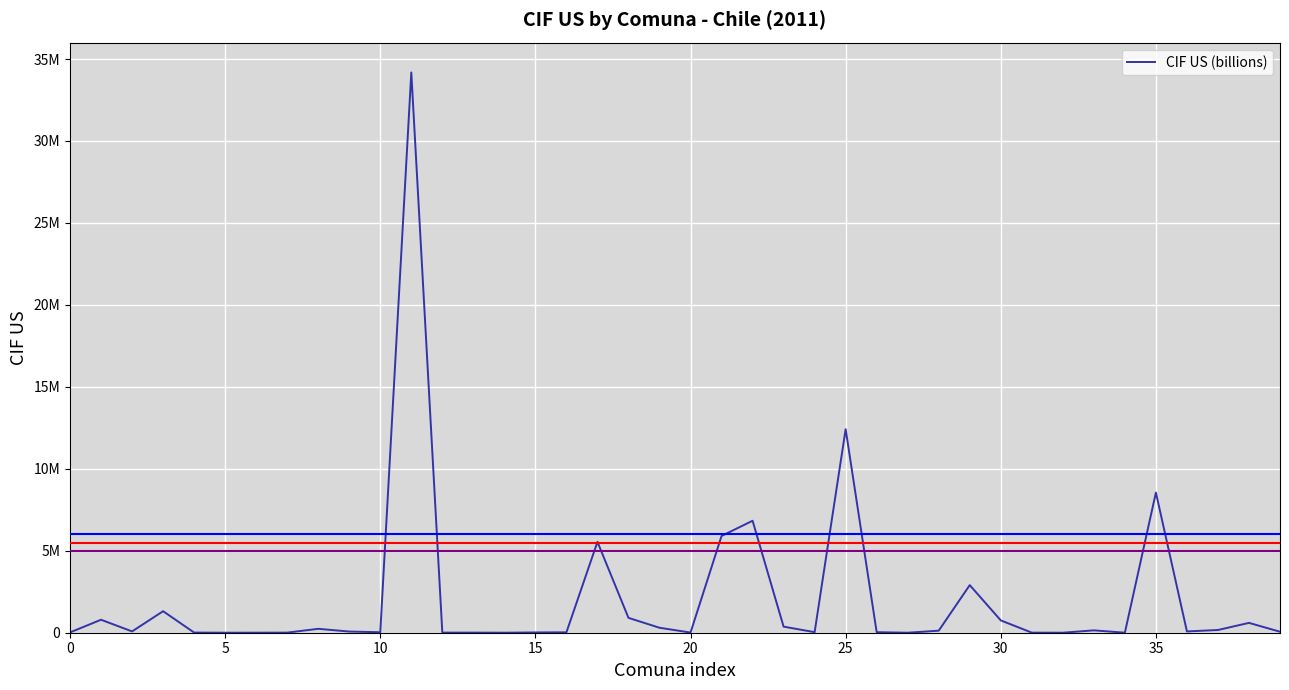

Is this an area chart (filled region under the line)?

No